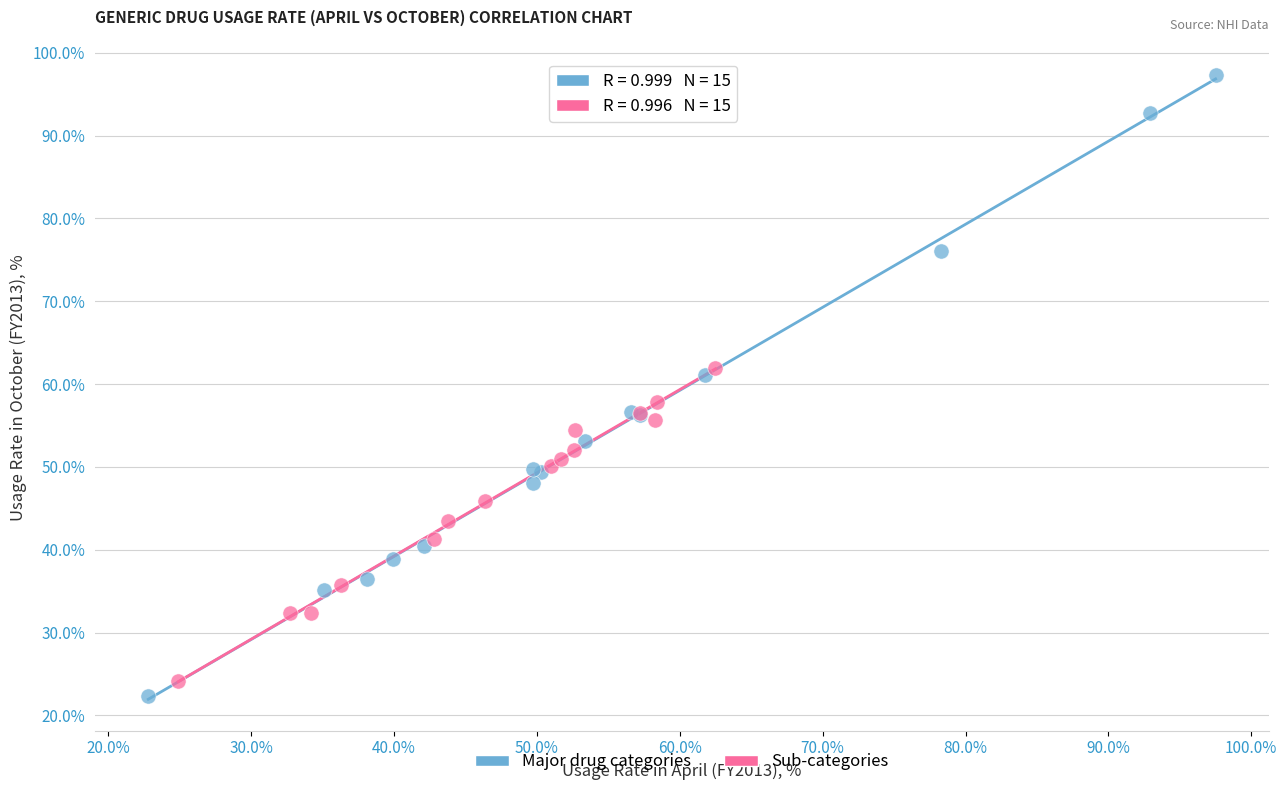

Which series reaches the maximum Y coordinate?

Major drug categories